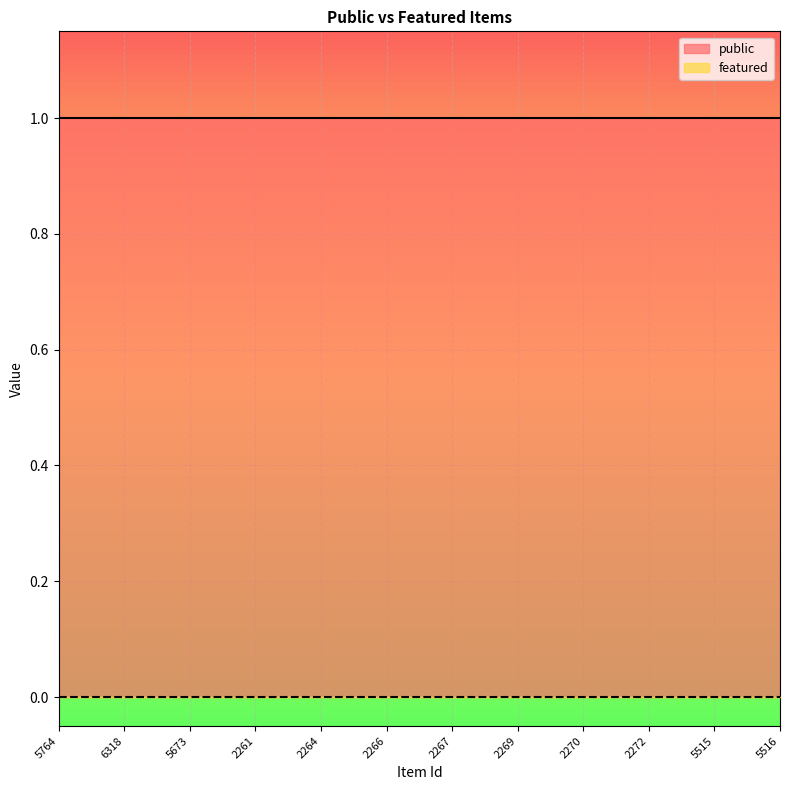

True or false: public and featured cross at least once.

False